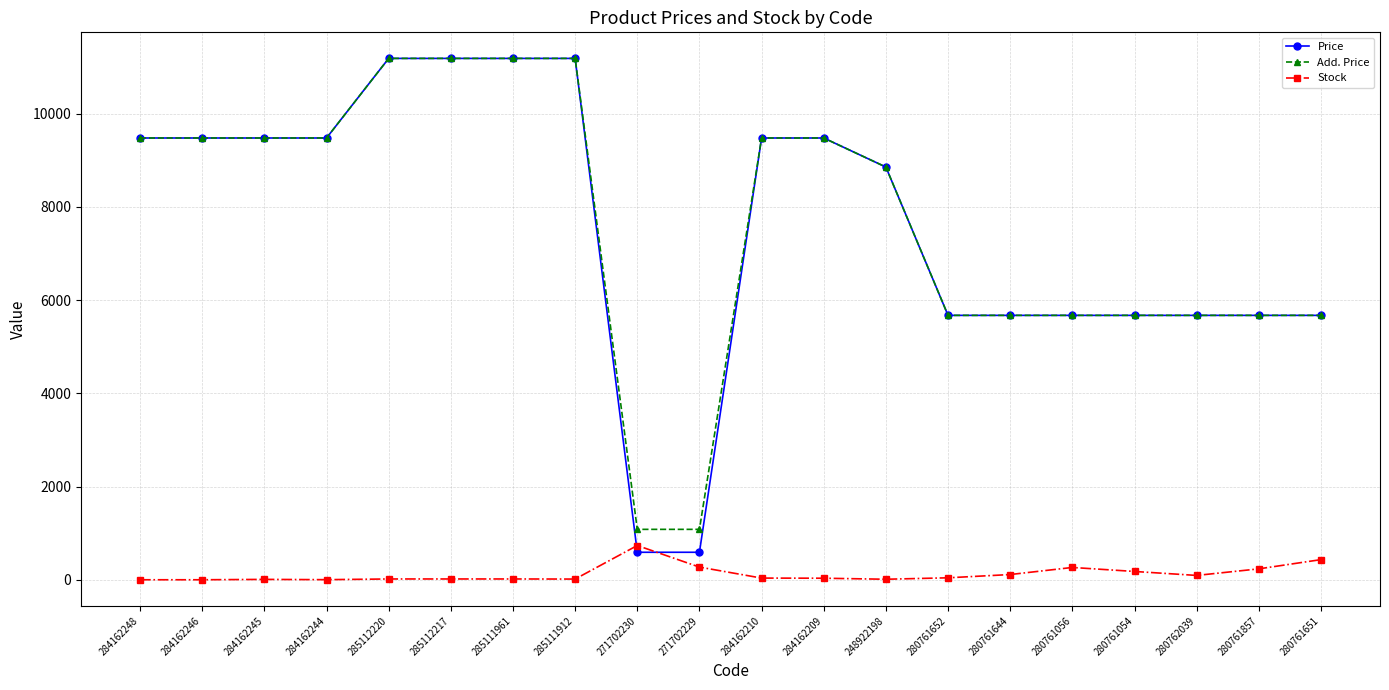

What is the value of the Price point at the 8th from the left?

11188.2